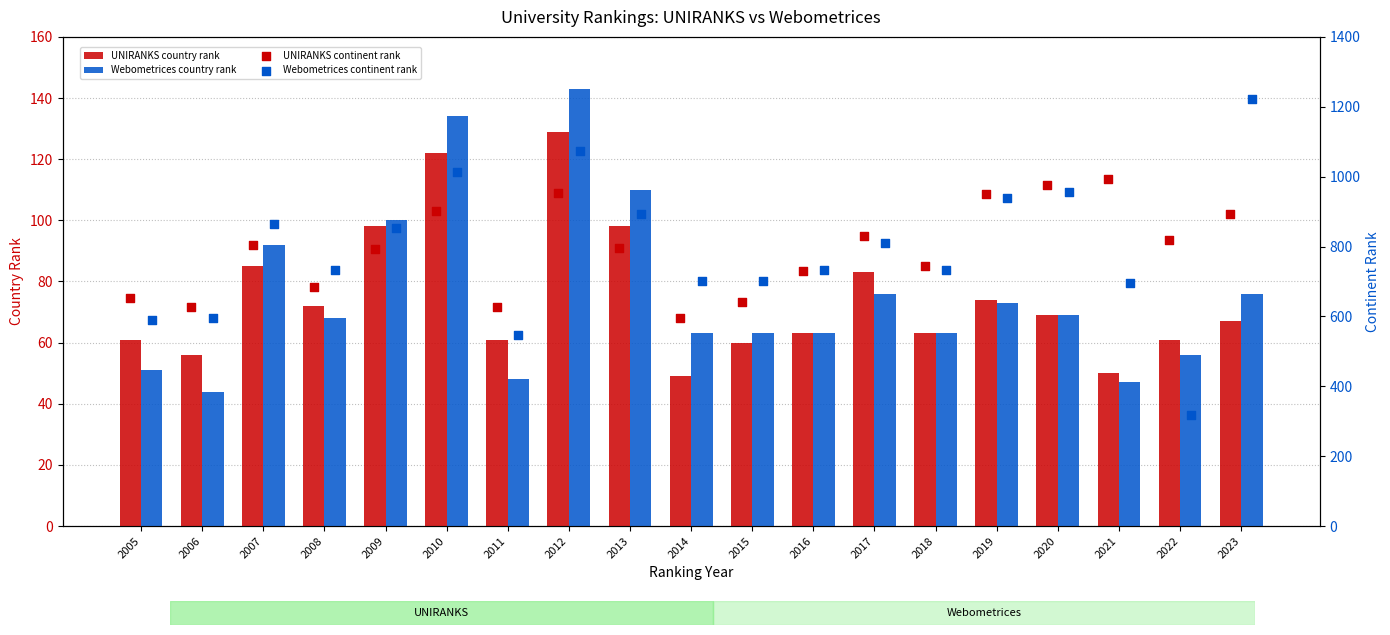

Read the UNIRANKS country rank value at 2016.

63